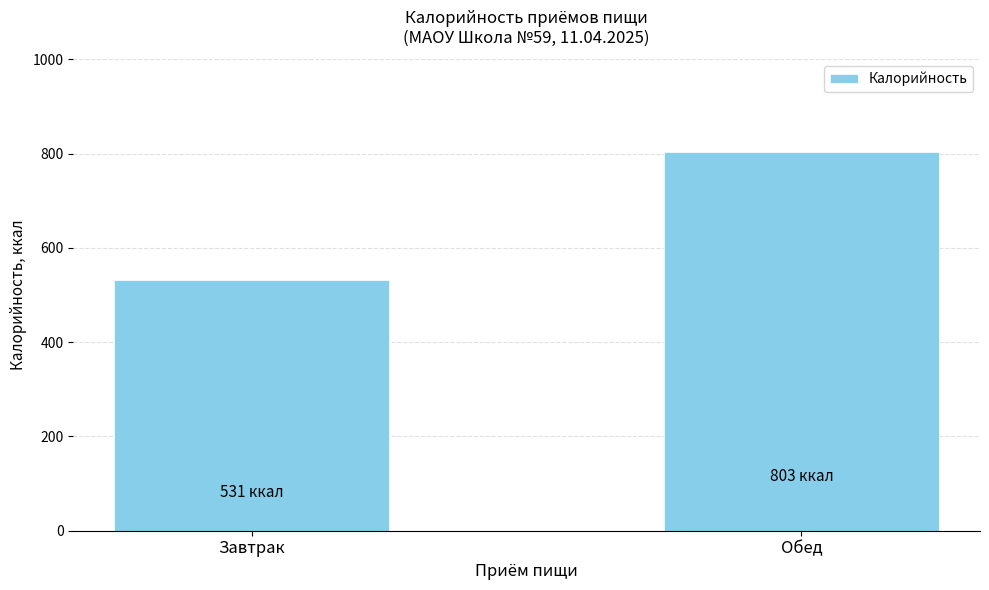

Read the value at Обед.

803